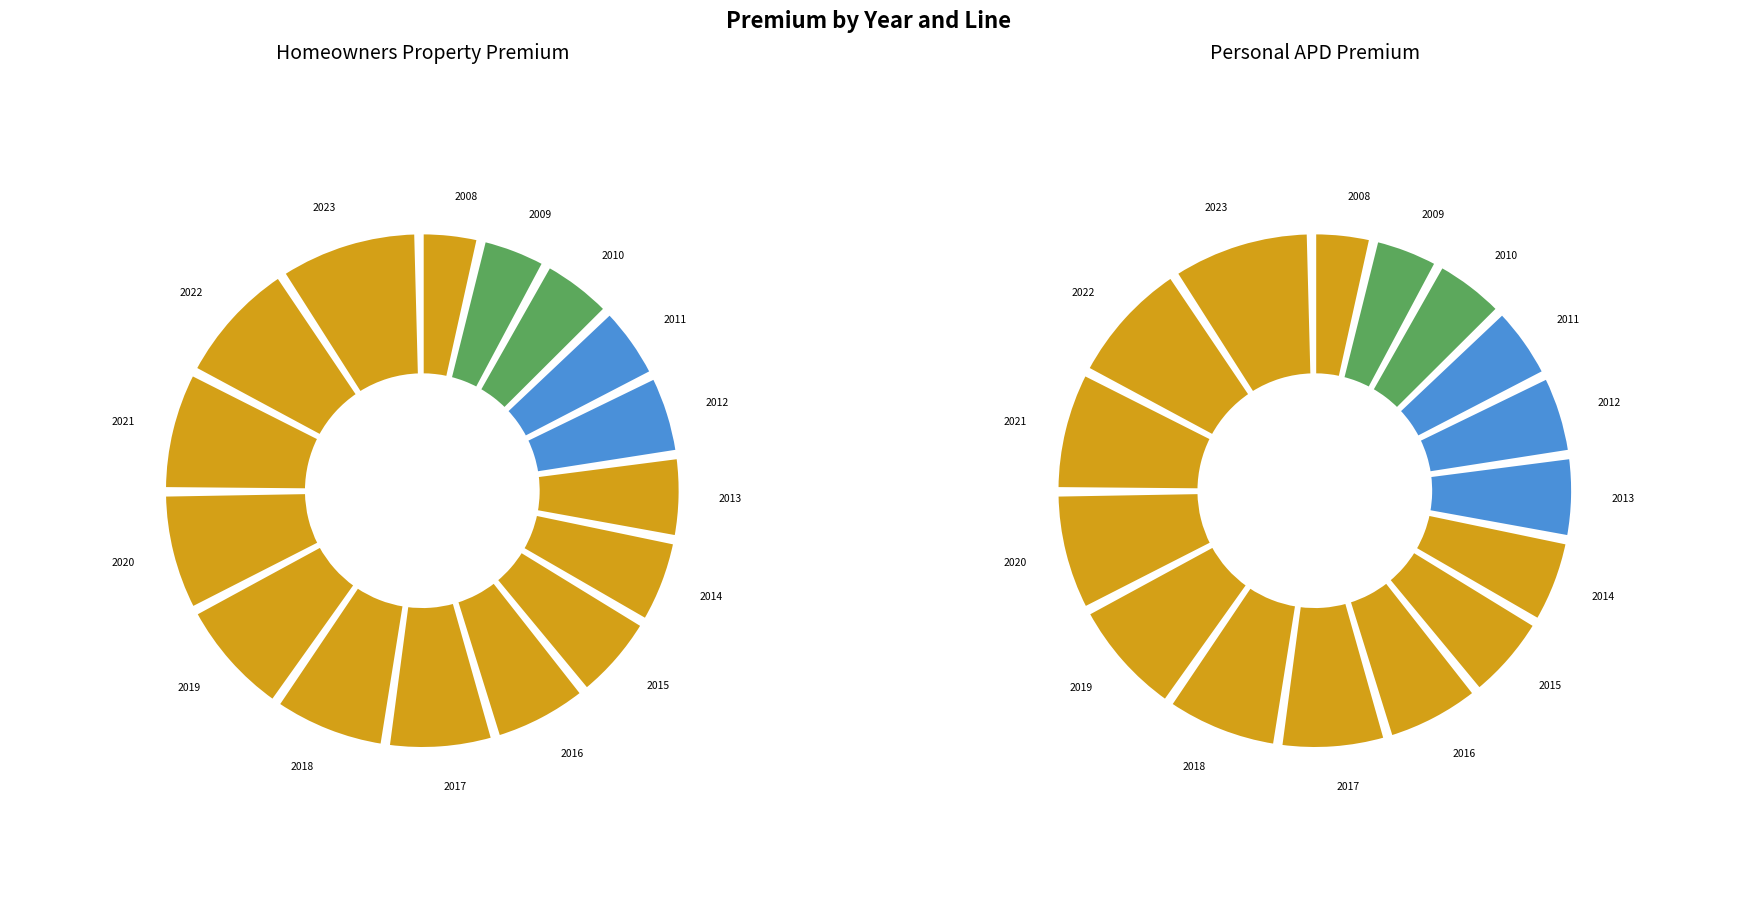

Is there any slice that represents more than half of the pie?

No